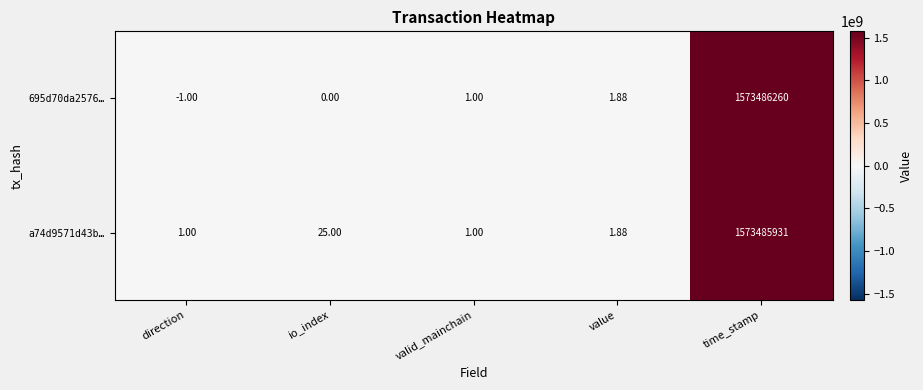

Where is a74d9571d43b… nearest to the value 786742966?

io_index